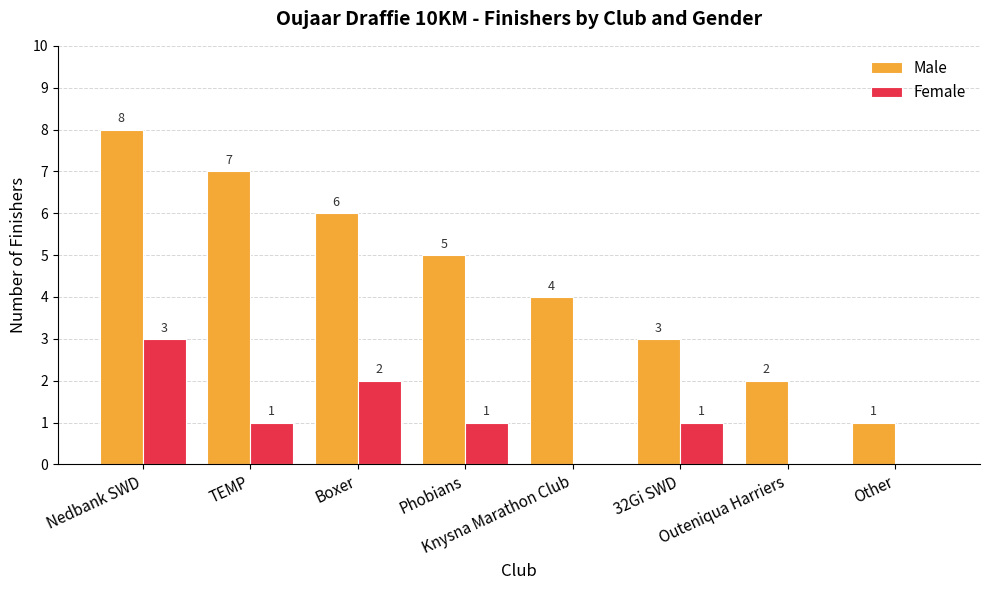

At which label is Male closest to 4?

Knysna Marathon Club